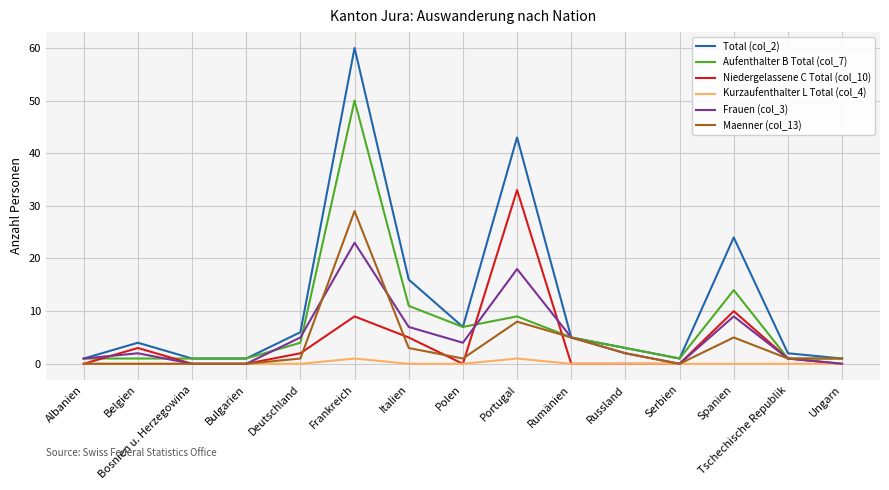

Reading right to left, transcribe all the data shown in this chart.

Total (col_2): Ungarn=1	Tschechische Republik=2	Spanien=24	Serbien=1	Russland=3	Rumänien=5	Portugal=43	Polen=7	Italien=16	Frankreich=60	Deutschland=6	Bulgarien=1	Bosnien u. Herzegowina=1	Belgien=4	Albanien=1
Aufenthalter B Total (col_7): Ungarn=1	Tschechische Republik=1	Spanien=14	Serbien=1	Russland=3	Rumänien=5	Portugal=9	Polen=7	Italien=11	Frankreich=50	Deutschland=4	Bulgarien=1	Bosnien u. Herzegowina=1	Belgien=1	Albanien=1
Niedergelassene C Total (col_10): Ungarn=0	Tschechische Republik=1	Spanien=10	Serbien=0	Russland=0	Rumänien=0	Portugal=33	Polen=0	Italien=5	Frankreich=9	Deutschland=2	Bulgarien=0	Bosnien u. Herzegowina=0	Belgien=3	Albanien=0
Kurzaufenthalter L Total (col_4): Ungarn=0	Tschechische Republik=0	Spanien=0	Serbien=0	Russland=0	Rumänien=0	Portugal=1	Polen=0	Italien=0	Frankreich=1	Deutschland=0	Bulgarien=0	Bosnien u. Herzegowina=0	Belgien=0	Albanien=0
Frauen (col_3): Ungarn=0	Tschechische Republik=1	Spanien=9	Serbien=0	Russland=2	Rumänien=5	Portugal=18	Polen=4	Italien=7	Frankreich=23	Deutschland=5	Bulgarien=0	Bosnien u. Herzegowina=0	Belgien=2	Albanien=1
Maenner (col_13): Ungarn=1	Tschechische Republik=1	Spanien=5	Serbien=0	Russland=2	Rumänien=5	Portugal=8	Polen=1	Italien=3	Frankreich=29	Deutschland=1	Bulgarien=0	Bosnien u. Herzegowina=0	Belgien=0	Albanien=0